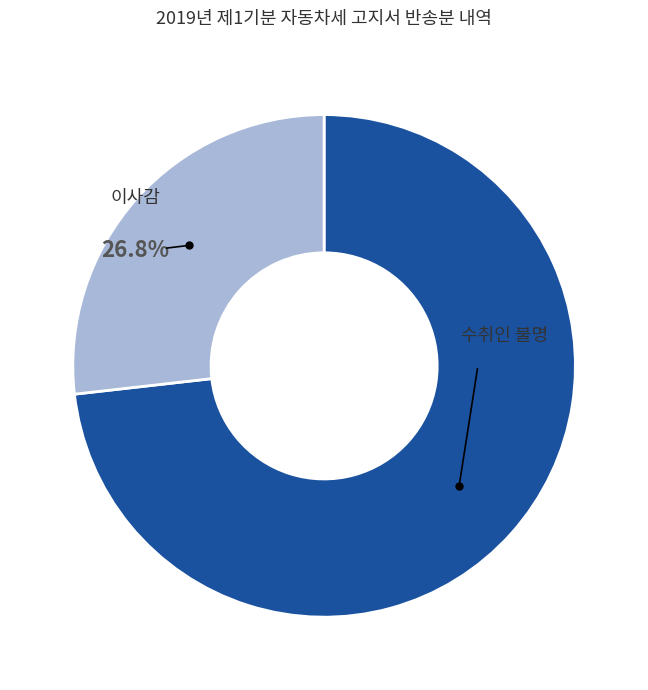

Does any single category account for the majority?

Yes